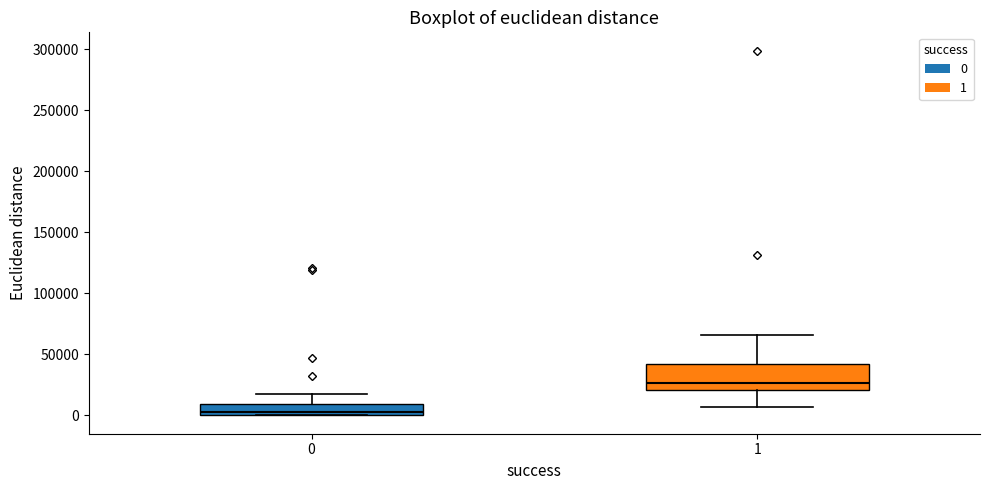

Comparing the boxes themselves (not the whiskers), which one is the tallest?

1